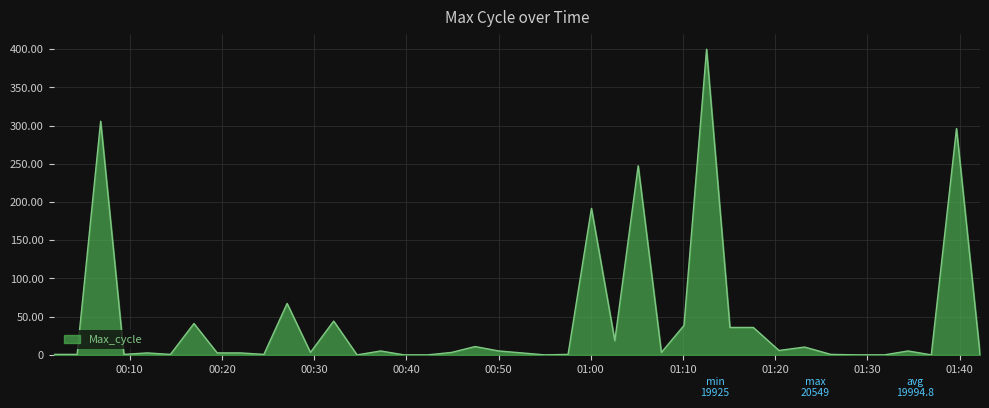

How many values exceed 3?

21